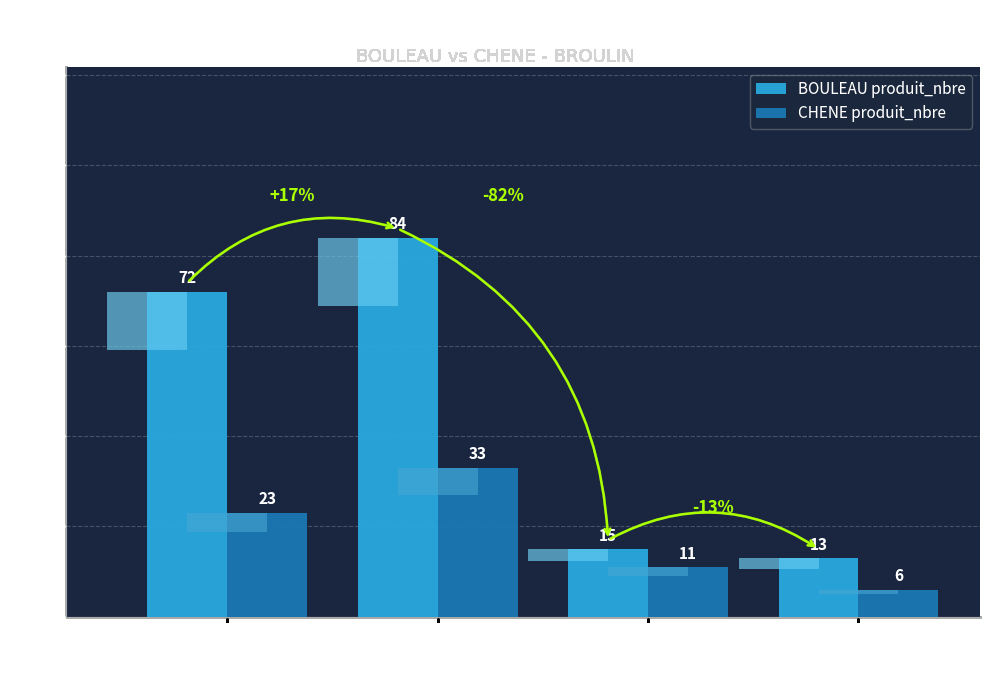

What is the difference between the BOULEAU produit_nbre values at 40/60 and 70/(R:90-F:100)?

71